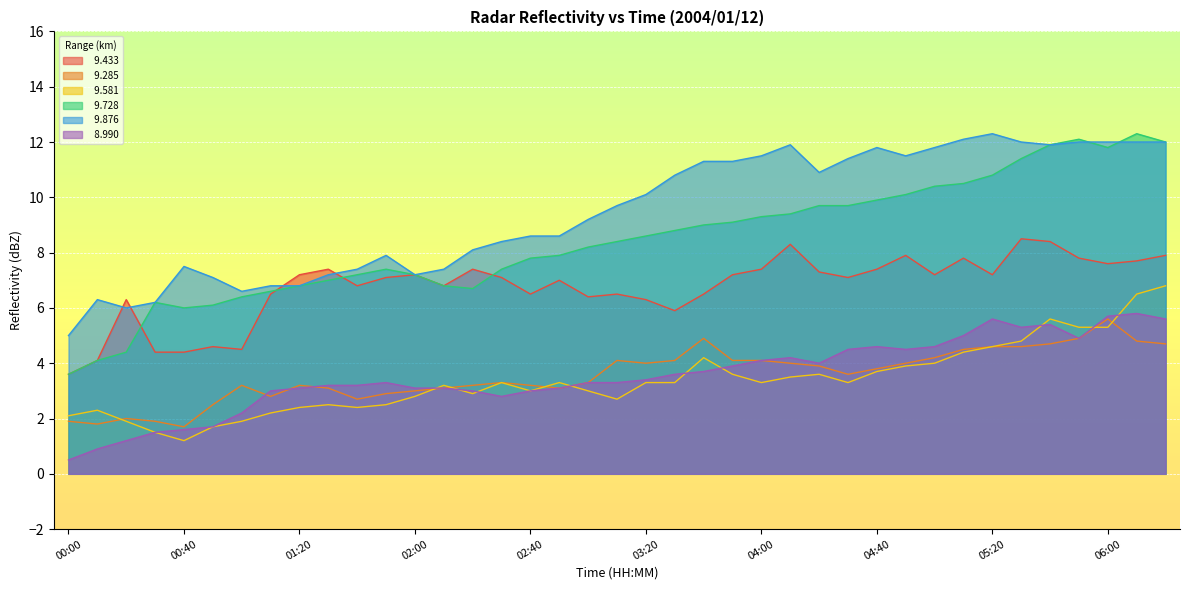

How many data points in   8.990 are above 3?

28